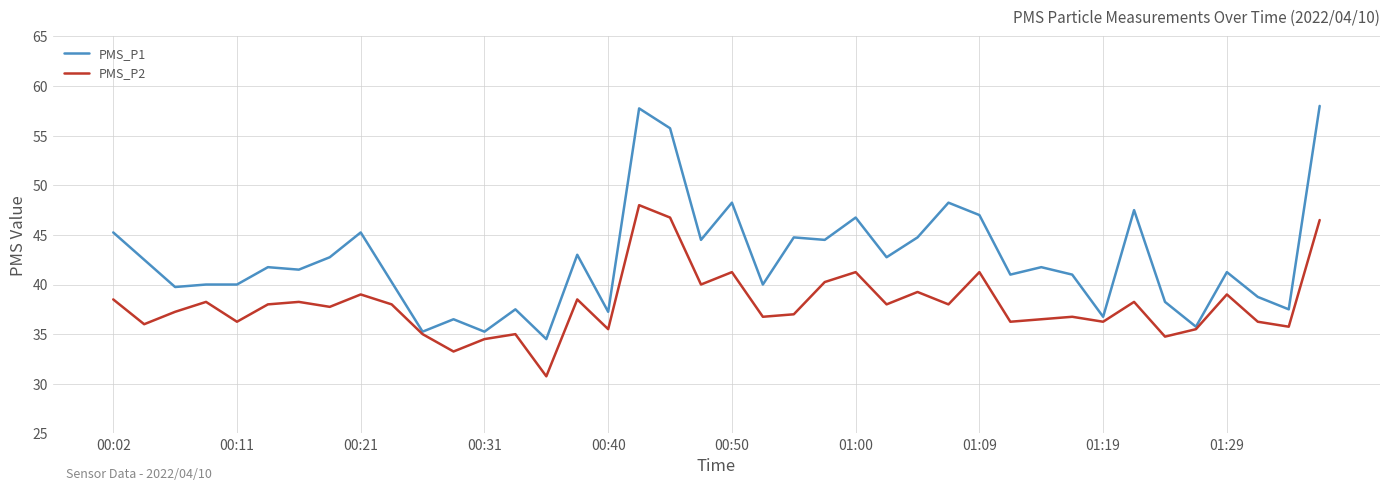

Which series has the largest range (max minus min)?

PMS_P1